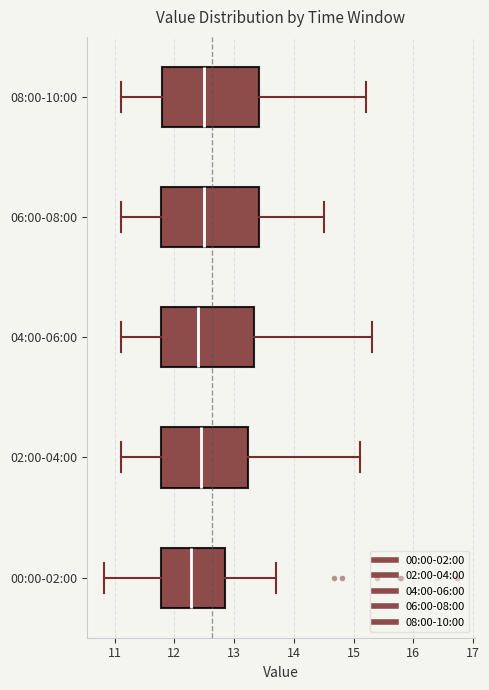

Reading bottom to top, transcribe this box plot: for each box, give where its median line is, the range the box spans, and where its two whiskers end, as read against the x-axis. The values are not printed on the chart, so give them approximately, as read against the axis.

00:00-02:00: median 12.3, box 11.8 to 12.8, whiskers 10.8 to 13.7
02:00-04:00: median 12.5, box 11.8 to 13.2, whiskers 11.1 to 15.1
04:00-06:00: median 12.4, box 11.8 to 13.3, whiskers 11.1 to 15.3
06:00-08:00: median 12.5, box 11.8 to 13.4, whiskers 11.1 to 14.5
08:00-10:00: median 12.5, box 11.8 to 13.4, whiskers 11.1 to 15.2